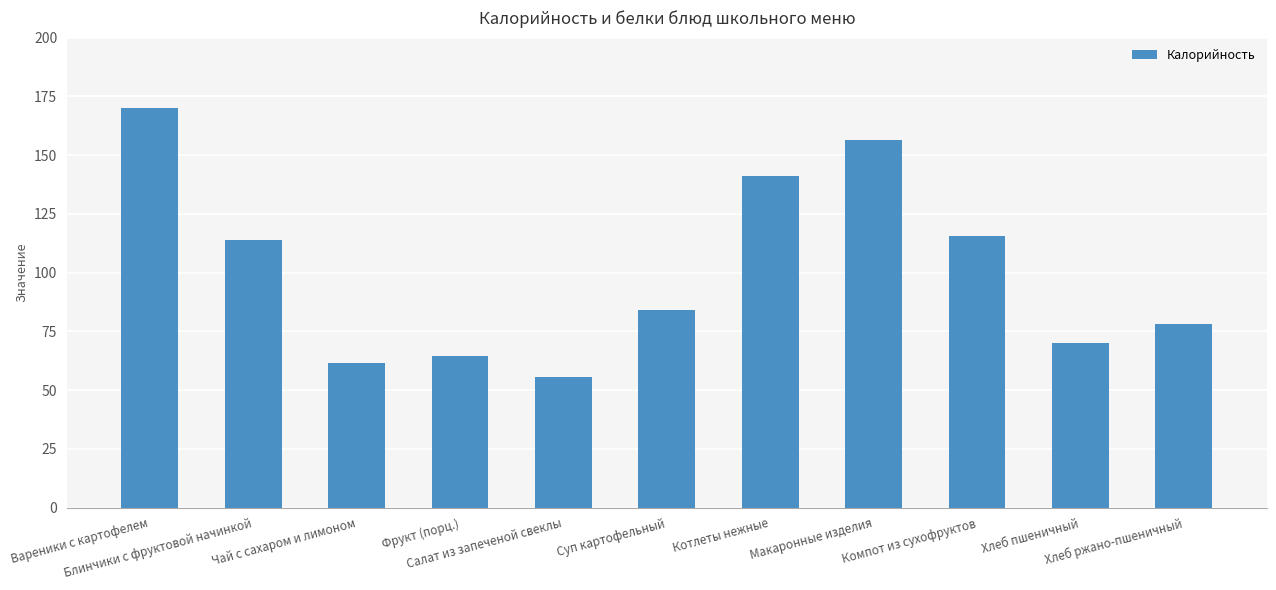

Rank the categories by value from highest to lowest.

Вареники с картофелем, Макаронные изделия, Котлеты нежные, Компот из сухофруктов, Блинчики с фруктовой начинкой, Суп картофельный, Хлеб ржано-пшеничный, Хлеб пшеничный, Фрукт (порц.), Чай с сахаром и лимоном, Салат из запеченой свеклы